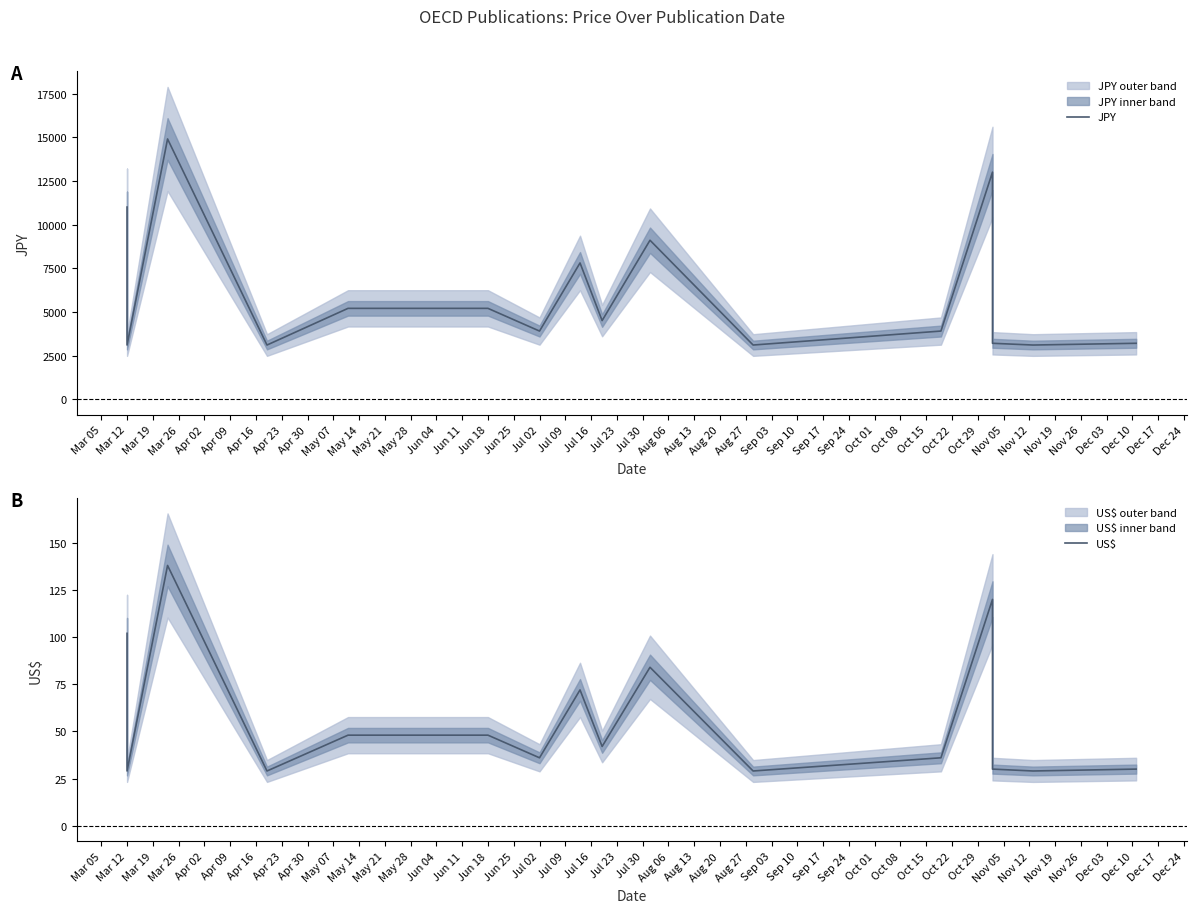

How many interior local peaks does the JPY series have?

4